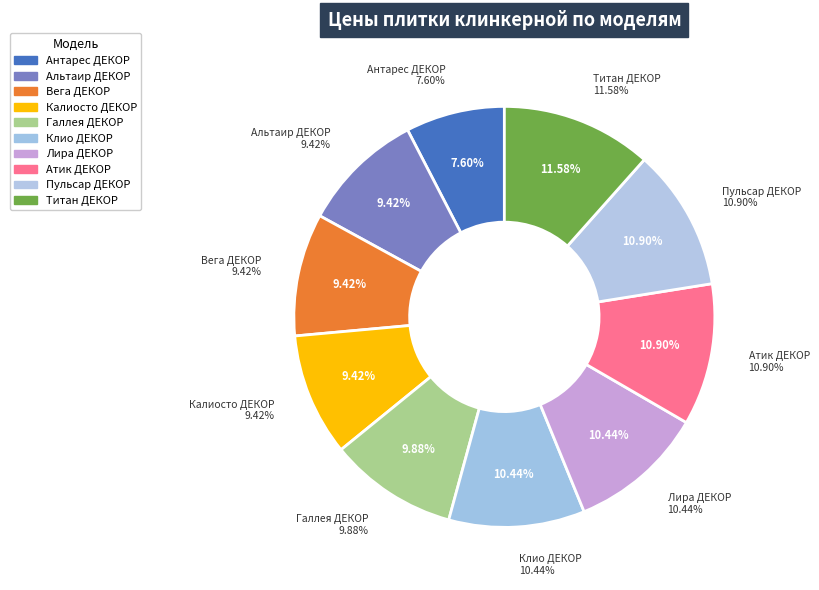

Which category has the smallest portion of the pie?

Антарес ДЕКОР